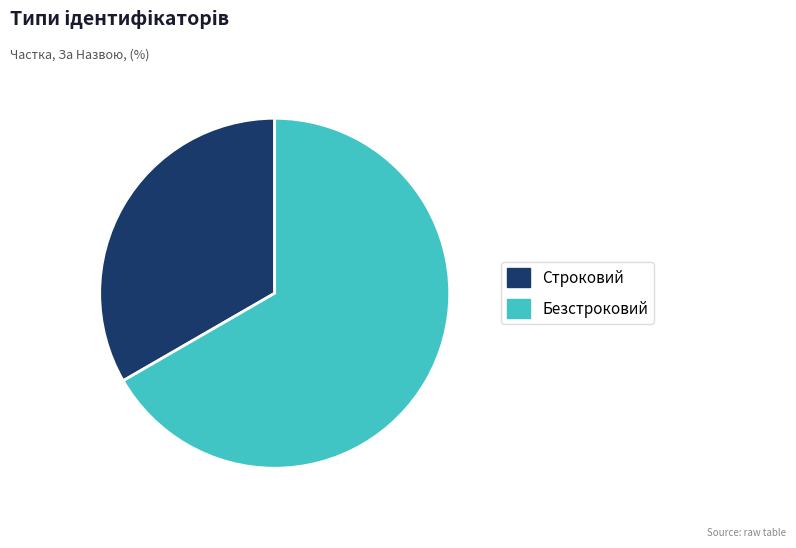

True or false: Строковий accounts for 33% of the total.

True